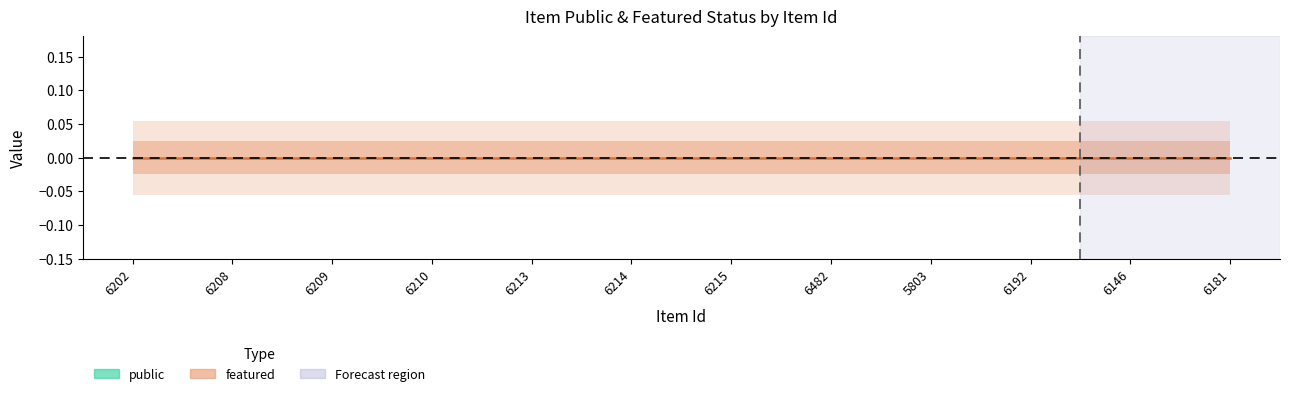

What position from the left is 6208?

2